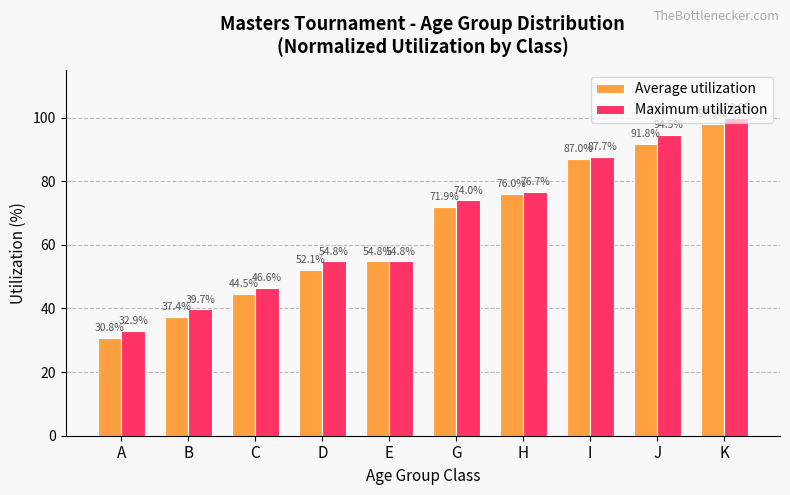

What position from the right is J?

2